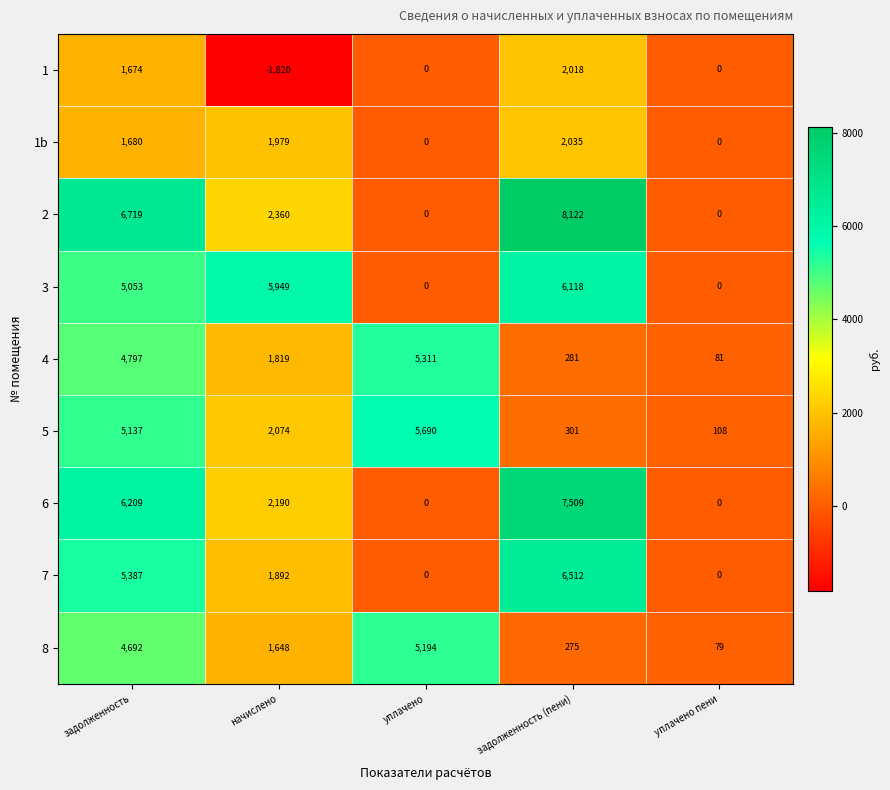

What is the approximate value of 8 at задолженность (пени), to the nearest 100?

300